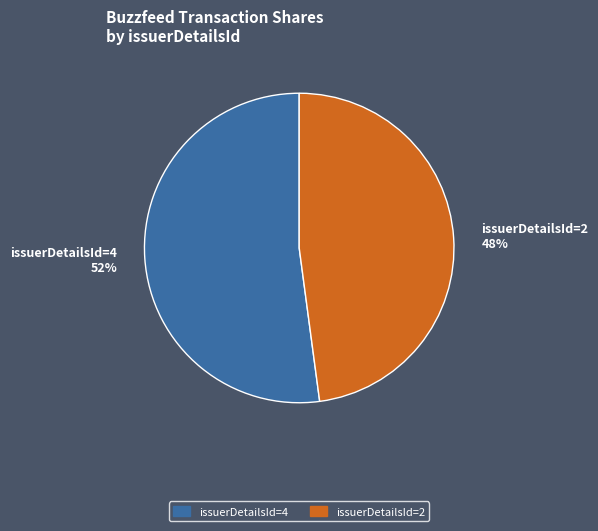

How many segments does this pie chart have?

2